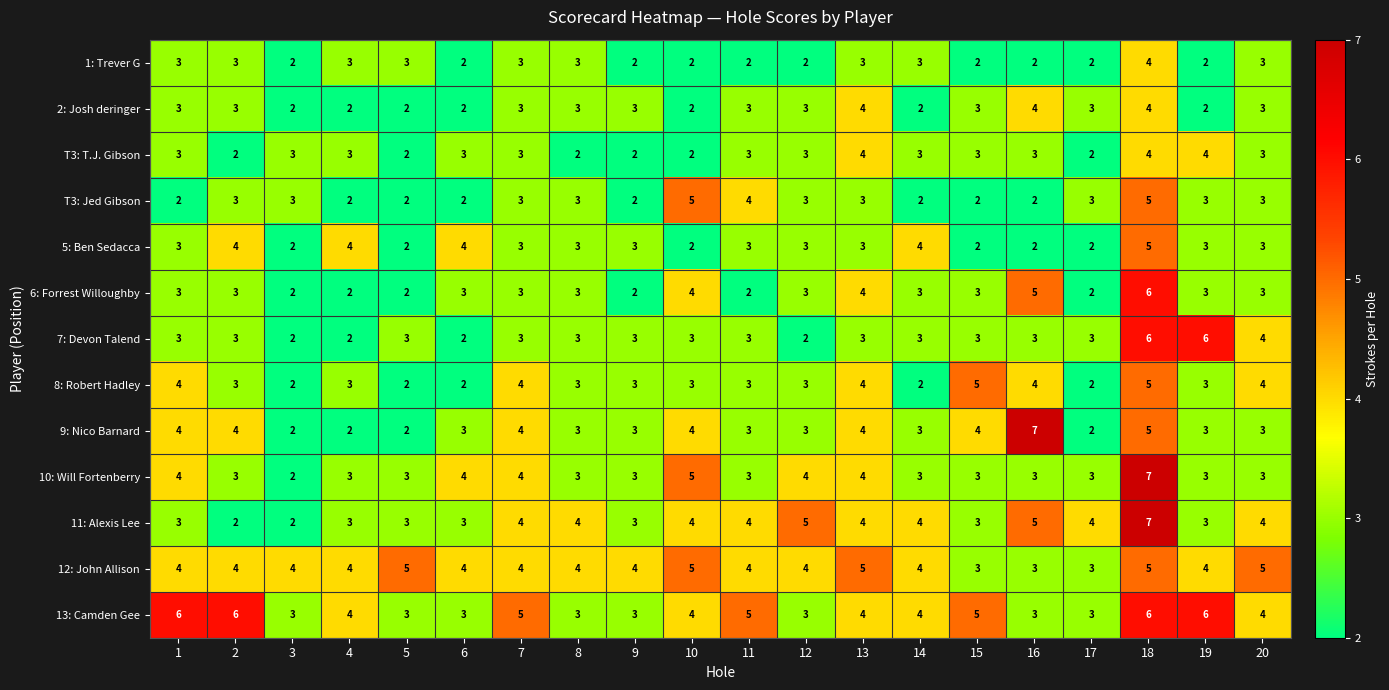

True or false: 9: Nico Barnard has a value of 10 at 16.

False